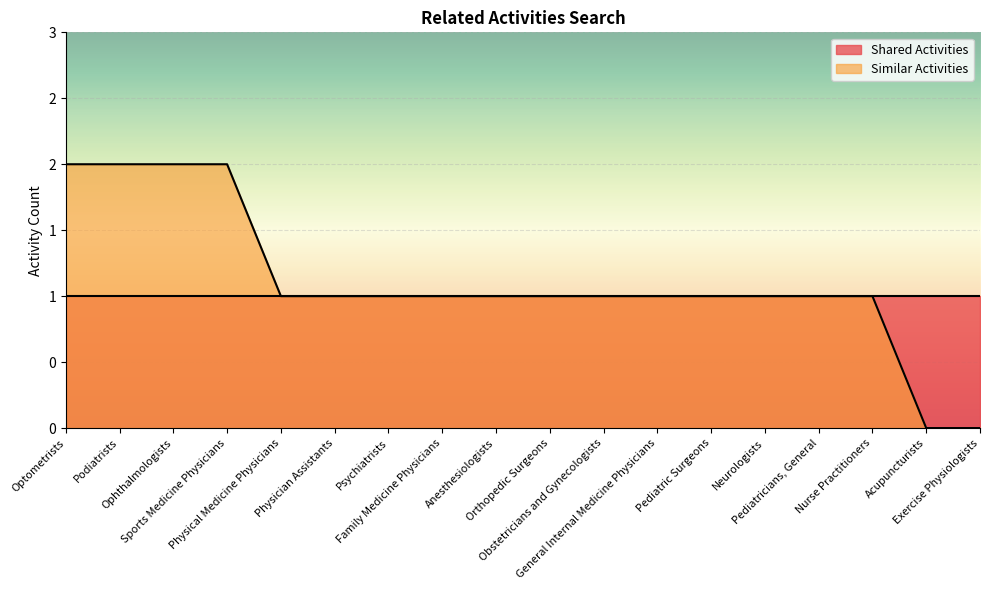

Which has a higher value, Optometrists or Acupuncturists?

Optometrists